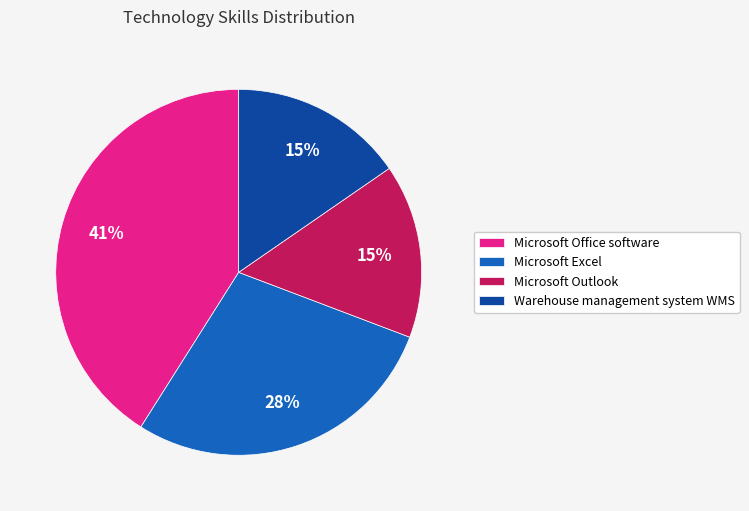

What is the largest slice in the pie chart?

Microsoft Office software